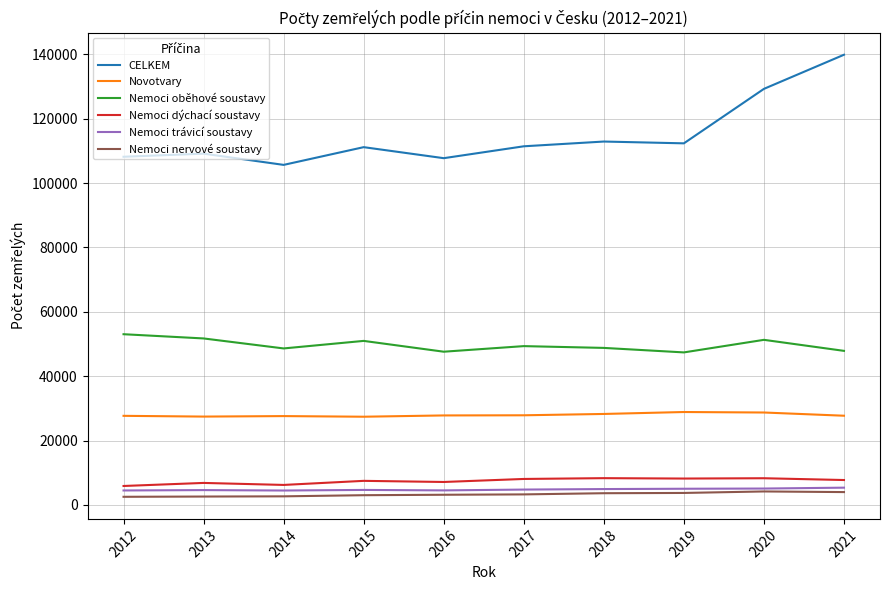

How many lines are shown in the chart?

6